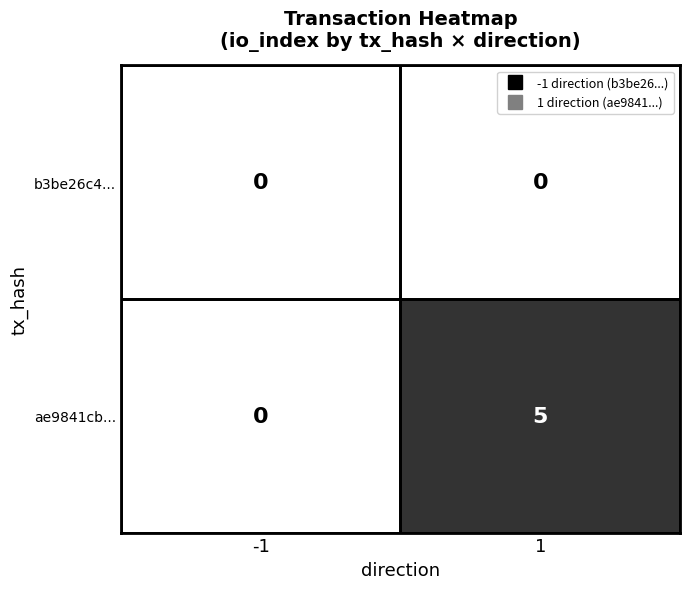

What is the maximum value shown in the chart?

5